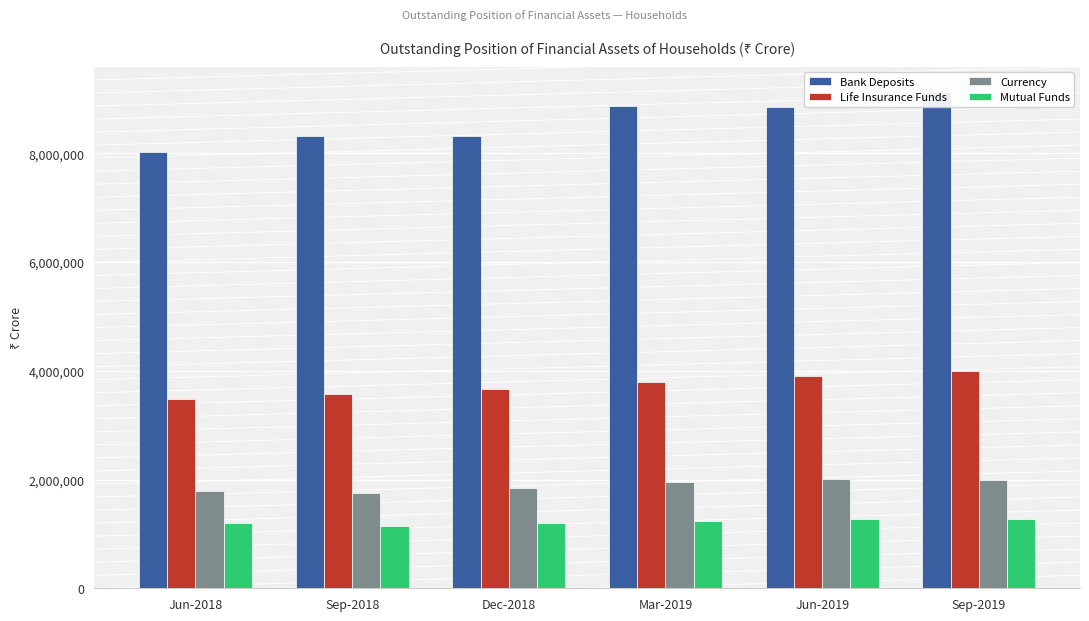

What is the difference between the highest and lowest values at Sep-2018?

7158713.7